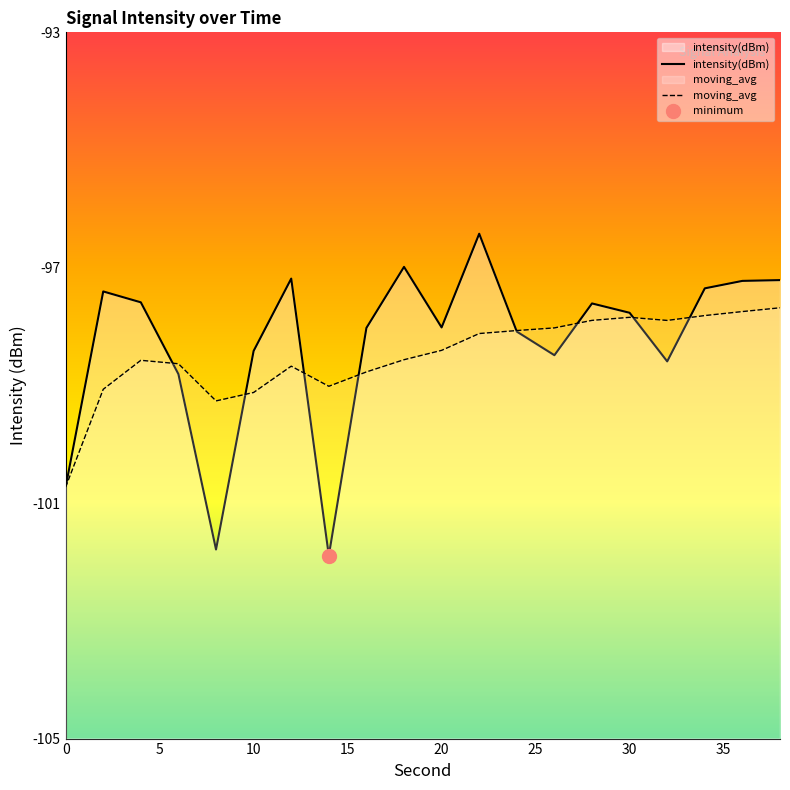

What is the lowest value of the moving_avg series?

-100.7